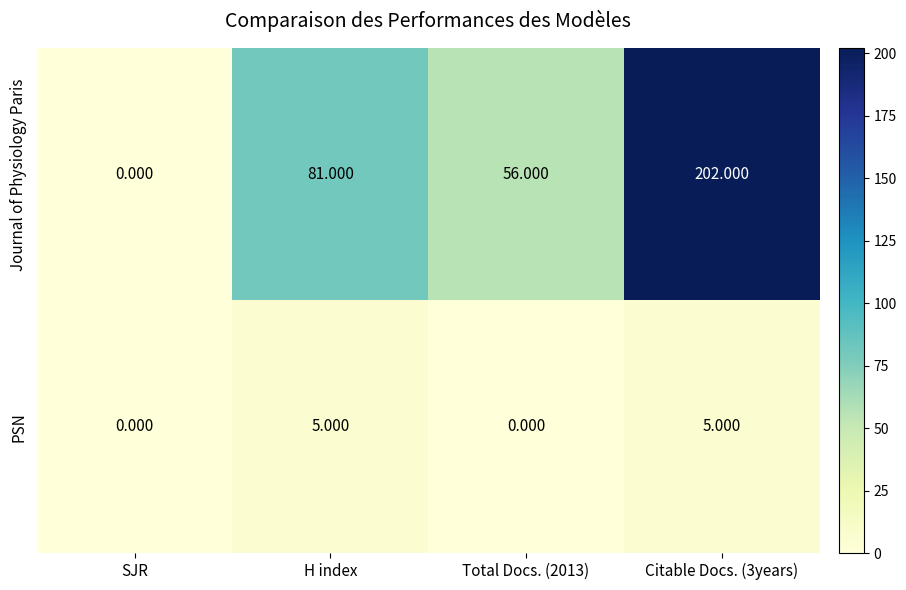

Between SJR and H index, which series saw the biggest shift?

Journal of Physiology Paris